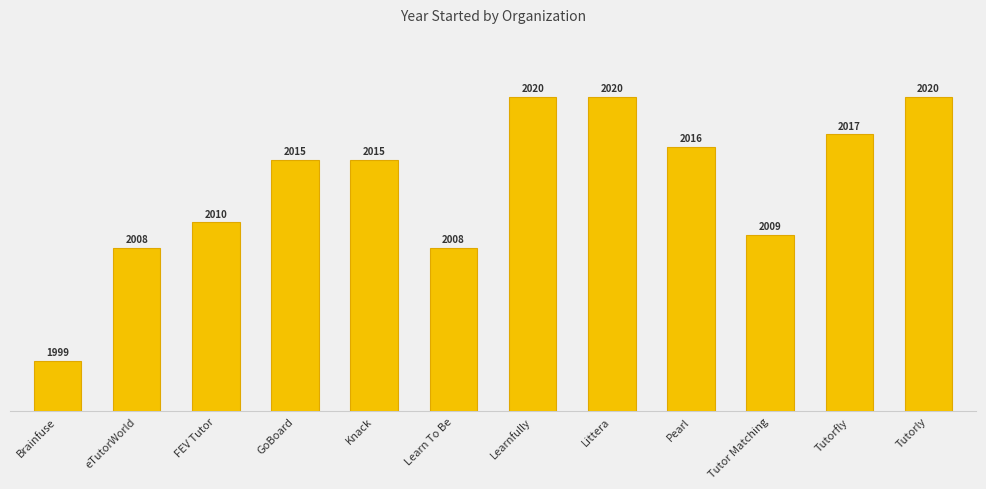

Reading left to right, extract all data points from this chart.

Brainfuse=1999	eTutorWorld=2008	FEV Tutor=2010	GoBoard=2015	Knack=2015	Learn To Be=2008	Learnfully=2020	Littera=2020	Pearl=2016	Tutor Matching=2009	Tutorfly=2017	Tutorly=2020